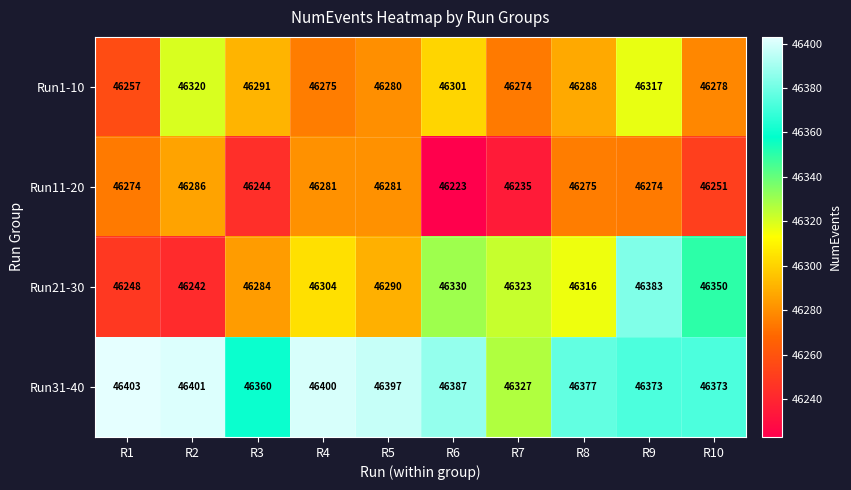

Which label corresponds to the largest value in the chart?

R1